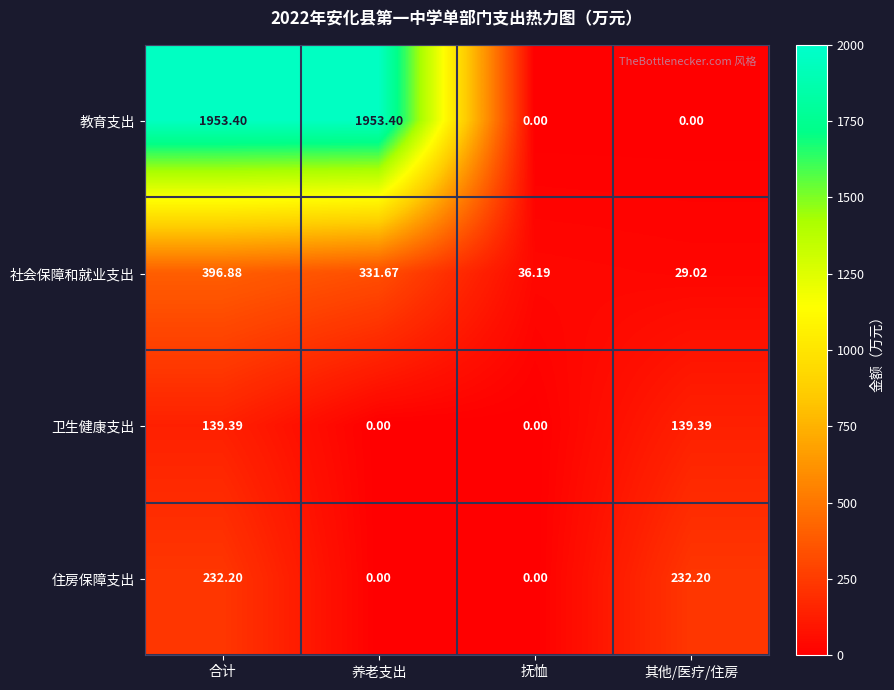

Rank the series by their maximum value, from highest to lowest.

教育支出, 社会保障和就业支出, 住房保障支出, 卫生健康支出